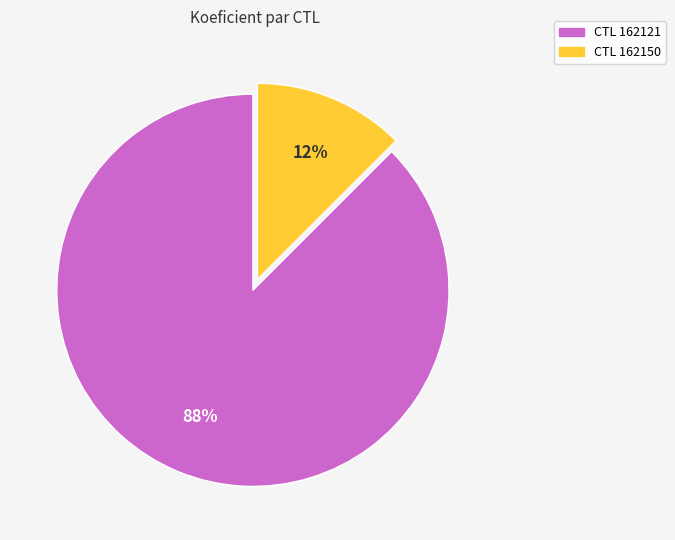

How many slices are in this pie chart?

2